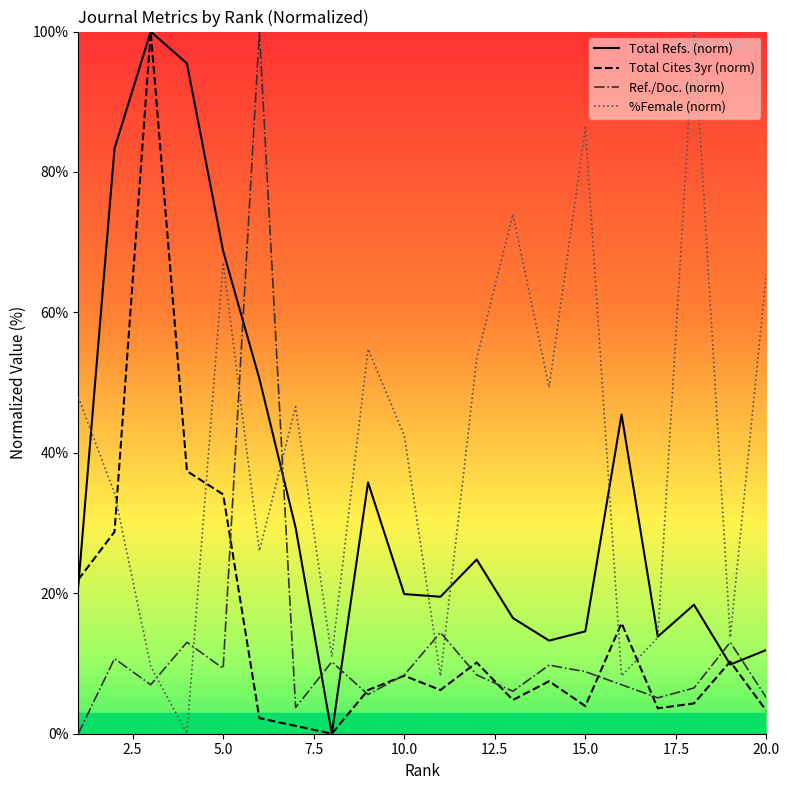

Which series has the largest total across all categories?

%Female (norm)